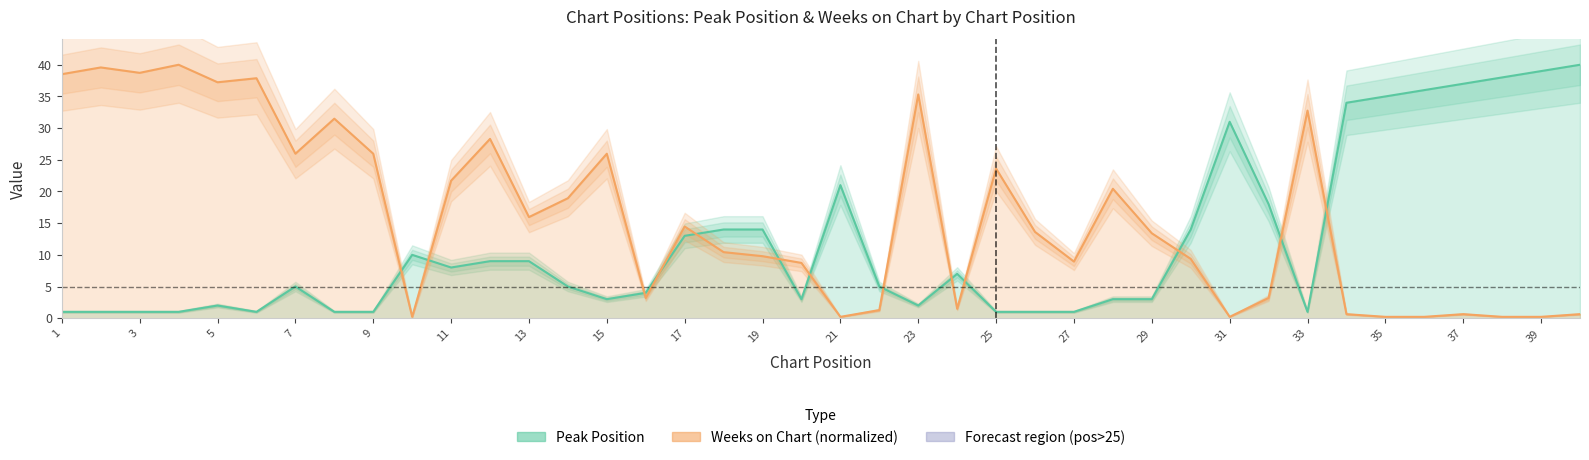

At how many categories does at least one series exceed 36?

10